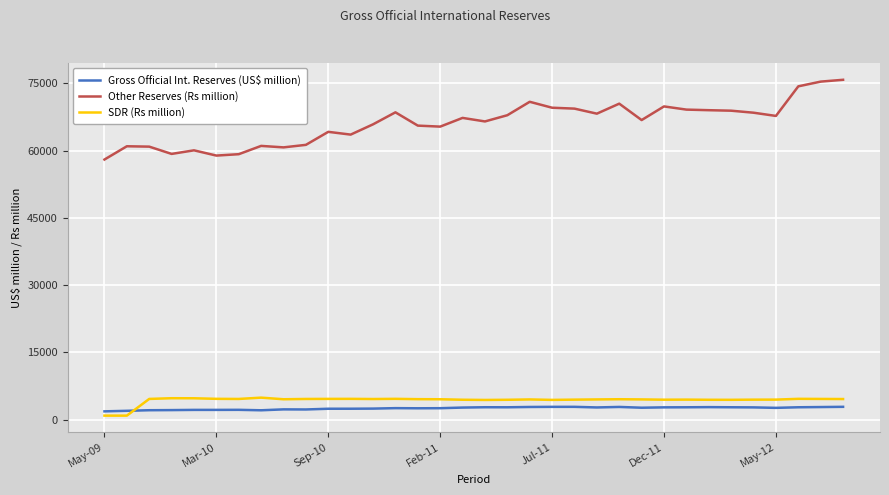

Count the number of categories in the chart.

34